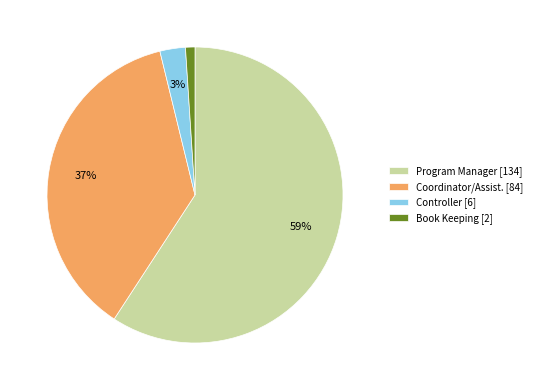

What is the majority slice?

Program Manager